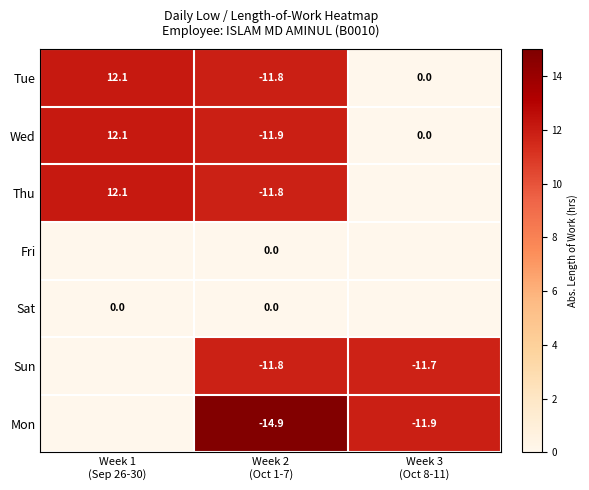

What is the sum of all Tue values?

0.3